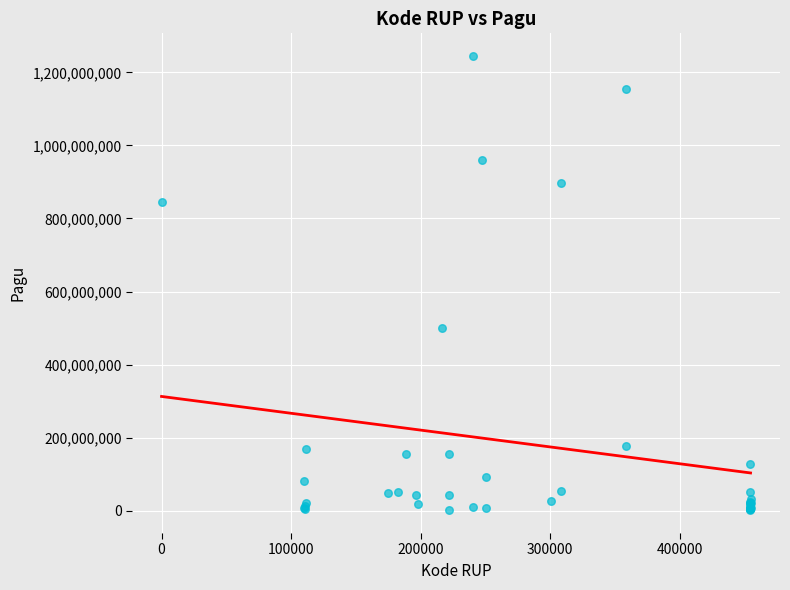

What Y value in the scatter plot is closest to 622840000?

499932000